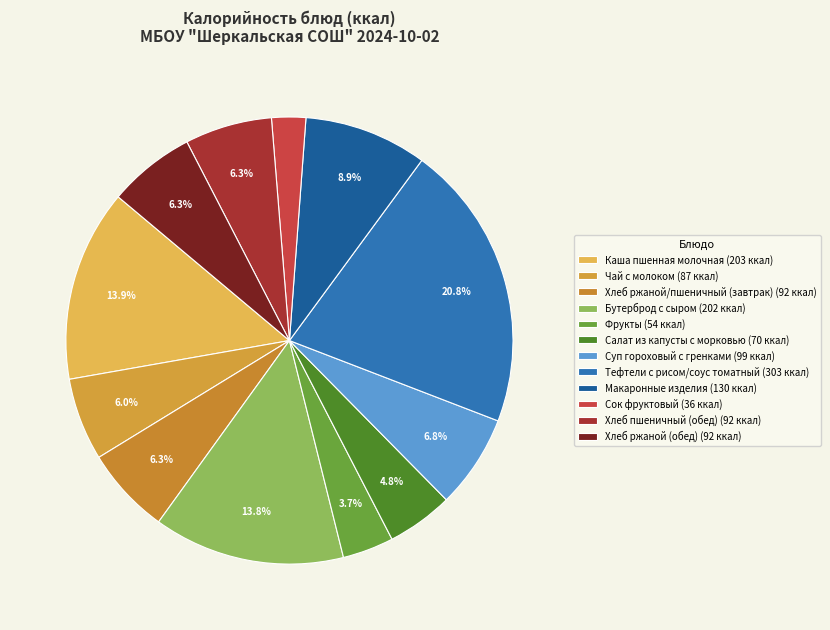

Which has a higher value, Хлеб ржаной (обед) or Тефтели с рисом/соус томатный?

Тефтели с рисом/соус томатный